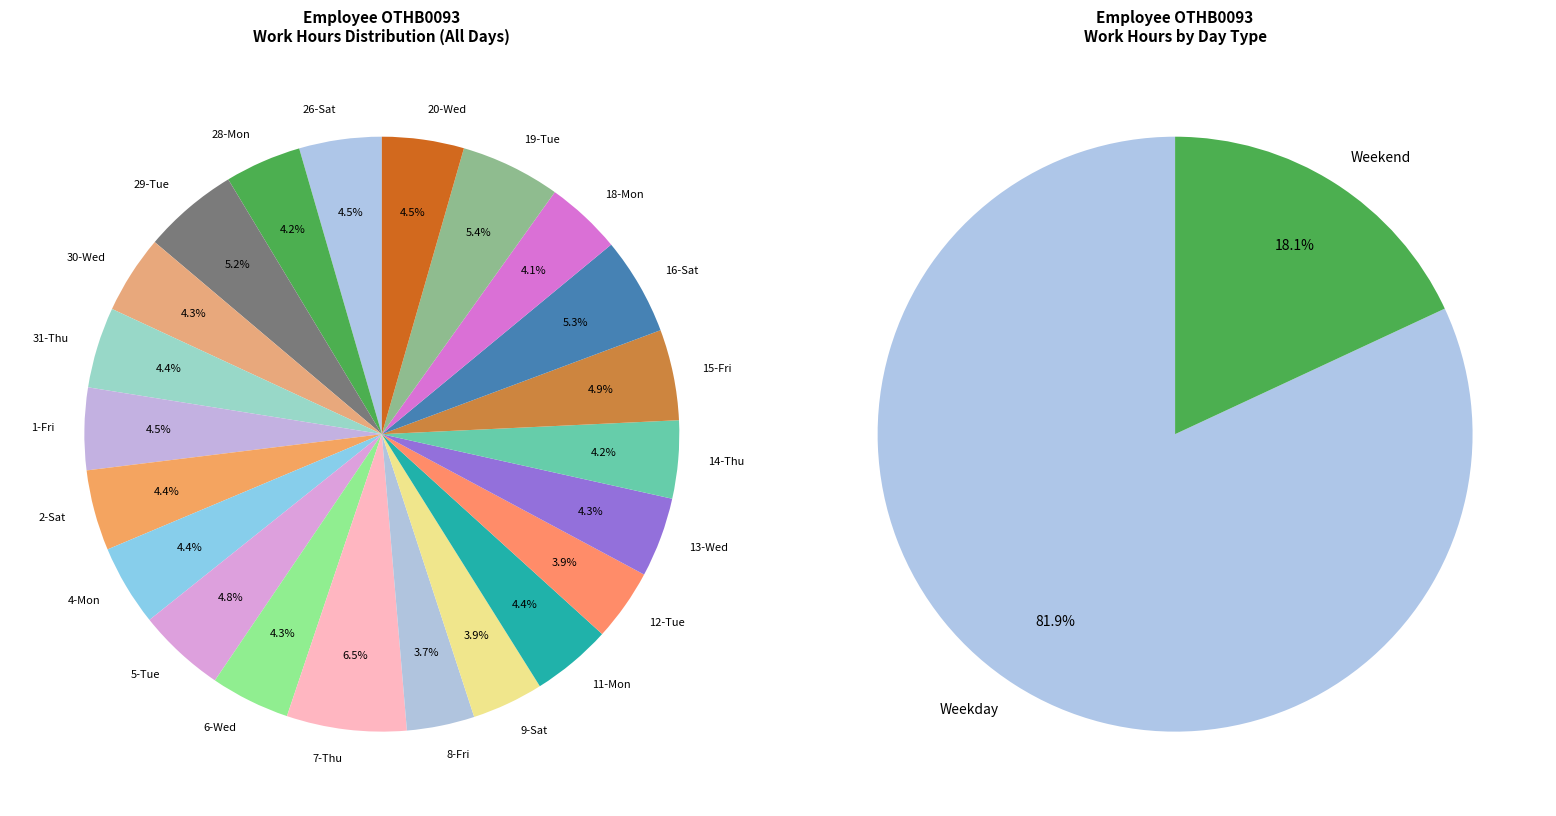

Combined, what portion of the pie is 19-Tue and 5-Tue?

10.2%